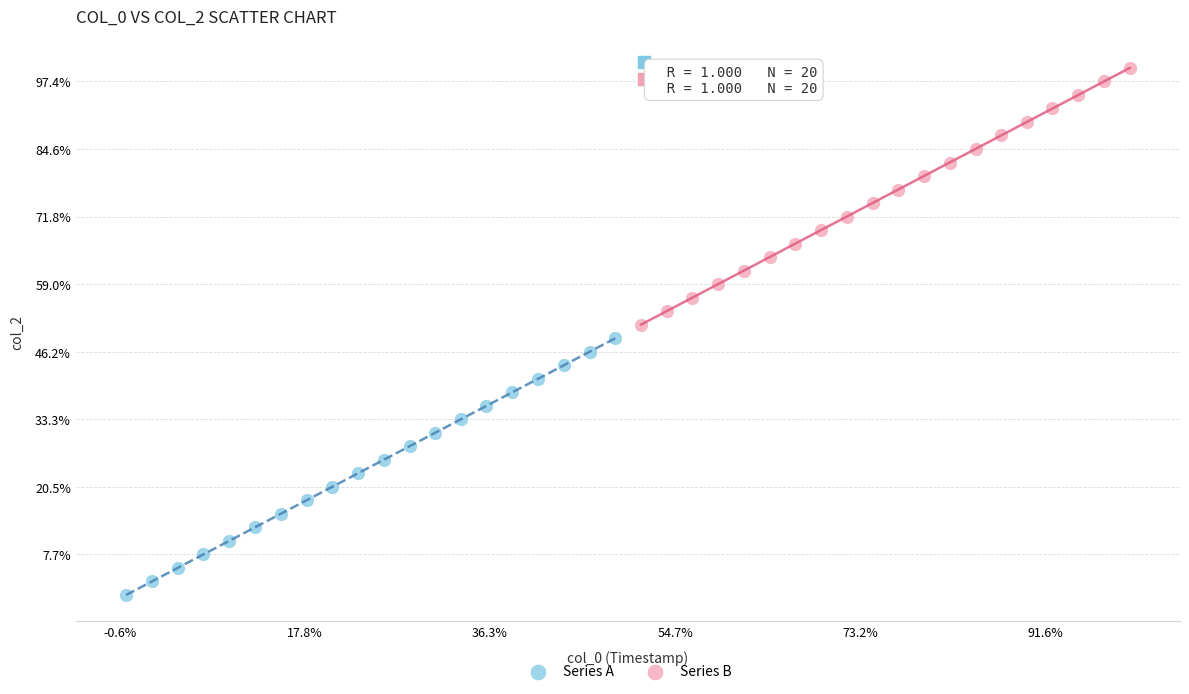

Which series contains the lowest Y value?

Series A